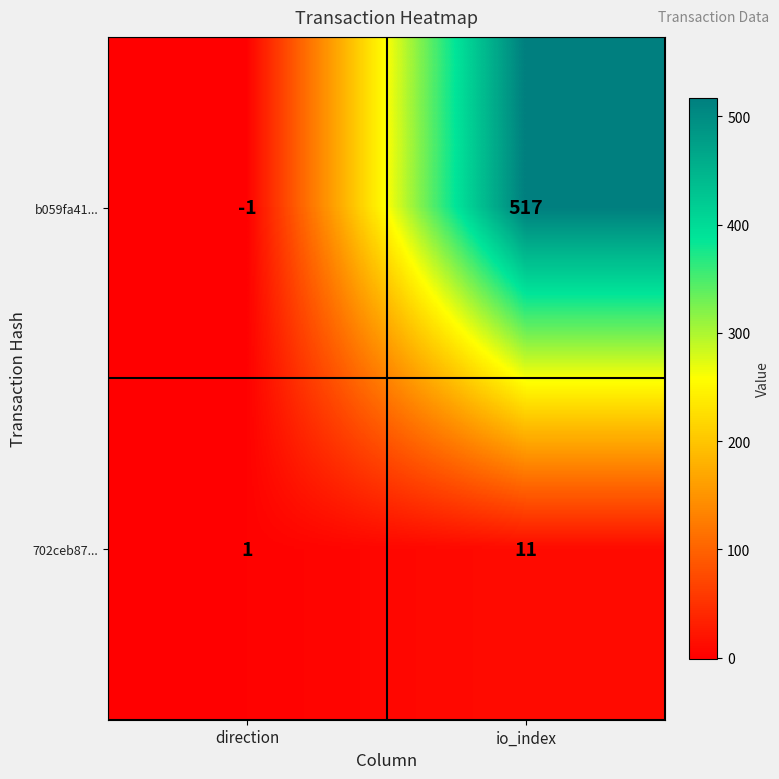

The 702ceb87... series shows 1 at direction. True or false?

True